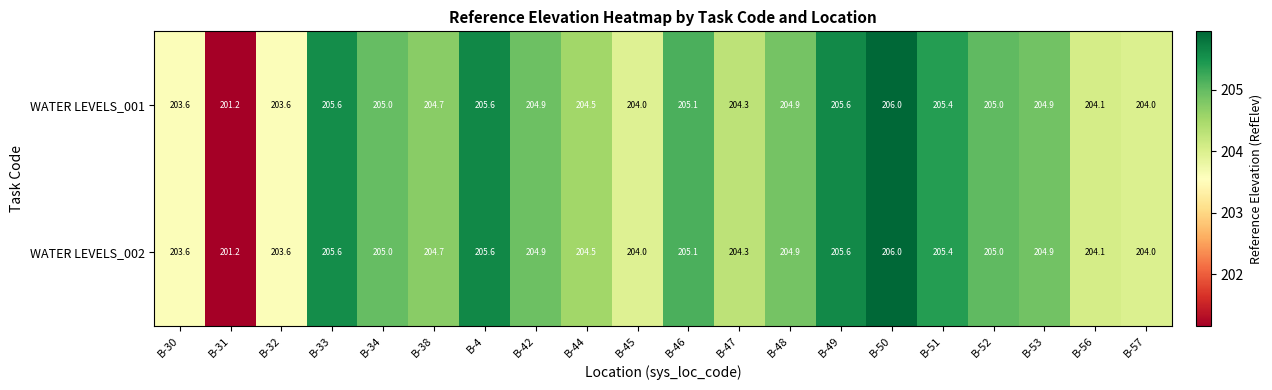

What is the average value of the WATER LEVELS_001 series?

204.6